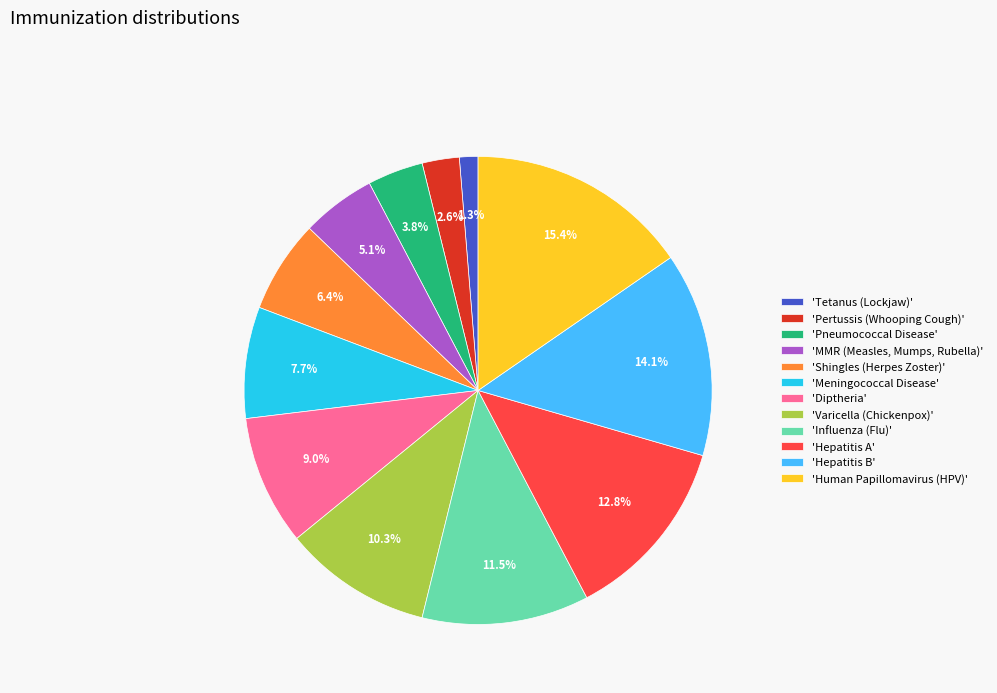

Which has a higher value, 'Meningococcal Disease' or 'Influenza (Flu)'?

'Influenza (Flu)'